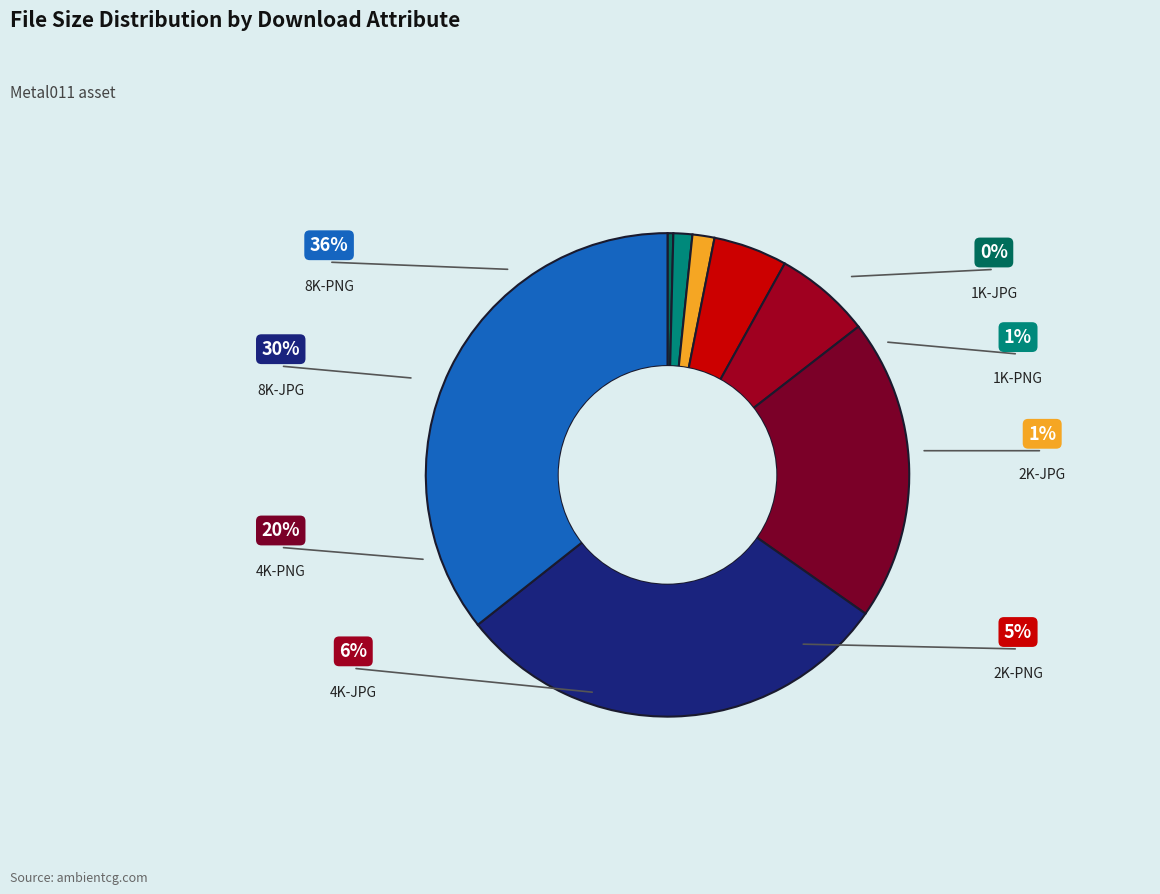

What is the smallest slice in the pie chart?

1K-JPG